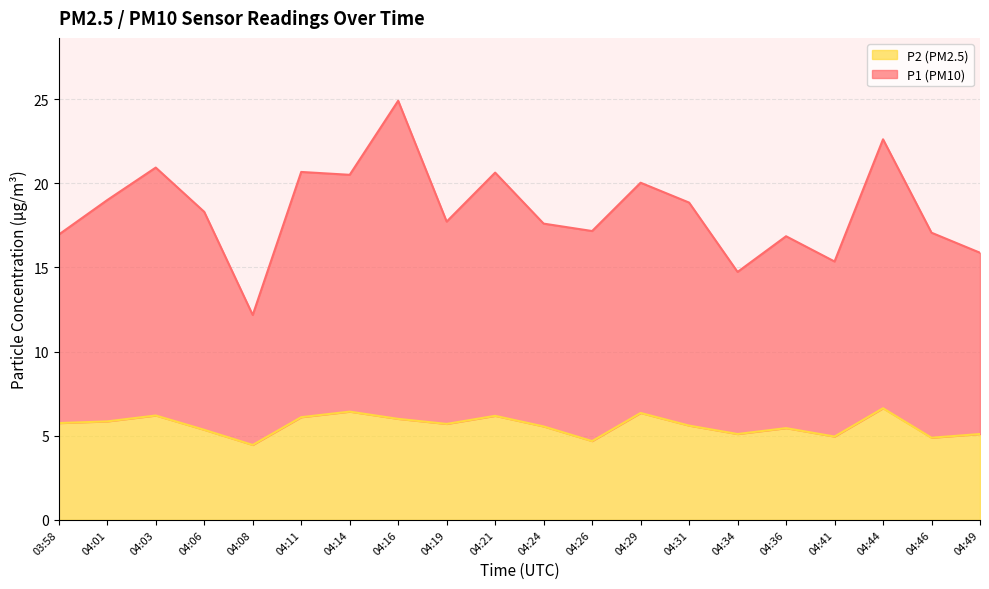

Reading right to left, extract all data points from this chart.

P1: 15.9	17.1	22.6	15.4	16.9	14.7	18.9	20.0	17.2	17.6	20.6	17.7	24.9	20.5	20.7	12.2	18.3	20.9	19.0	16.9
P2: 5.1	4.9	6.6	5.0	5.5	5.1	5.6	6.3	4.7	5.5	6.2	5.7	6.0	6.4	6.1	4.5	5.3	6.2	5.8	5.8